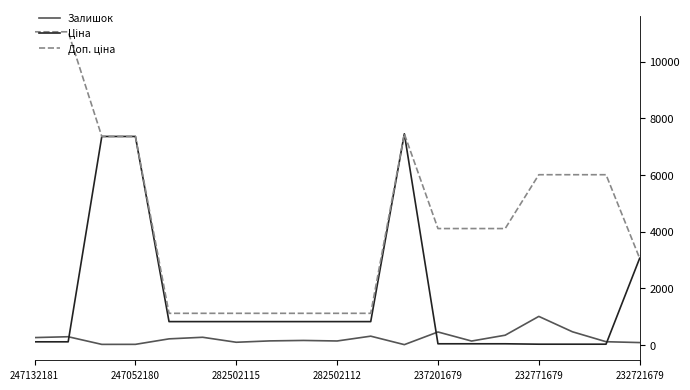

Where does the Доп. ціна series first go above 4109?

247132181